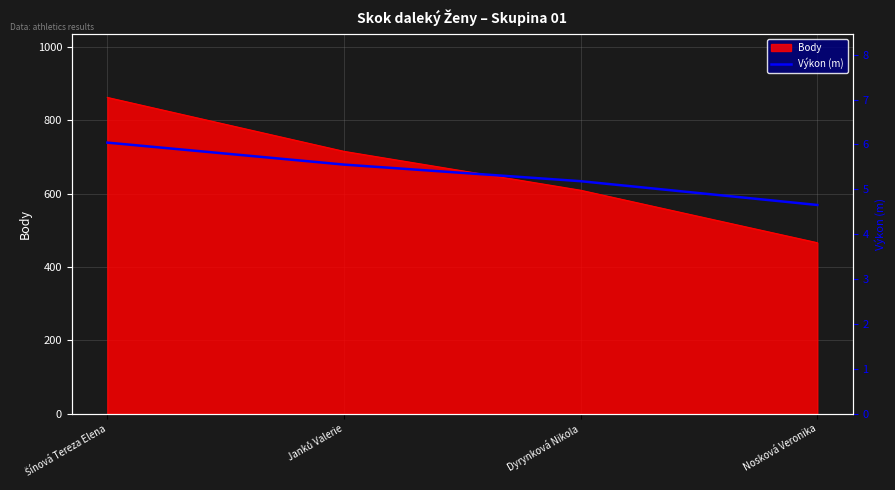

How many data points are less than 5?

1